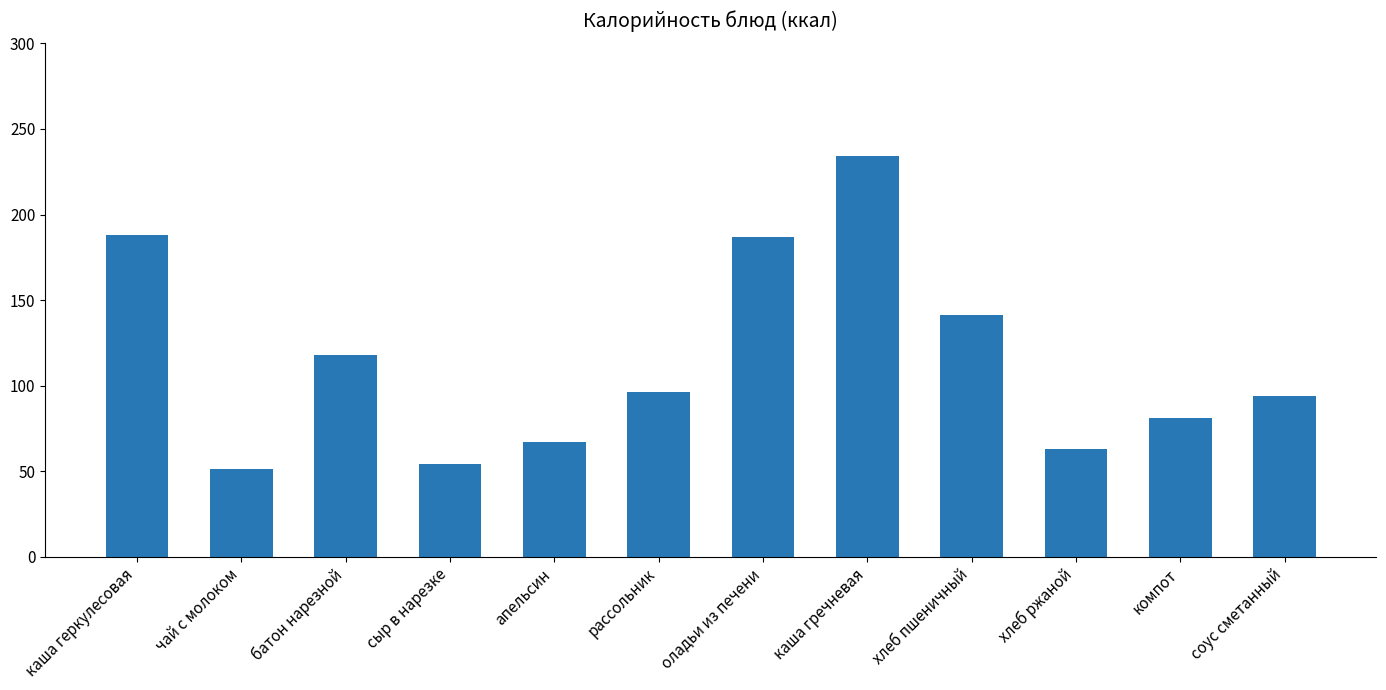

Which label corresponds to the largest value in the chart?

каша гречневая